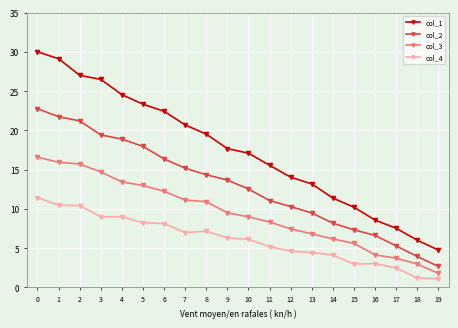

What is the value of the col_4 point at the 14th from the left?

4.4